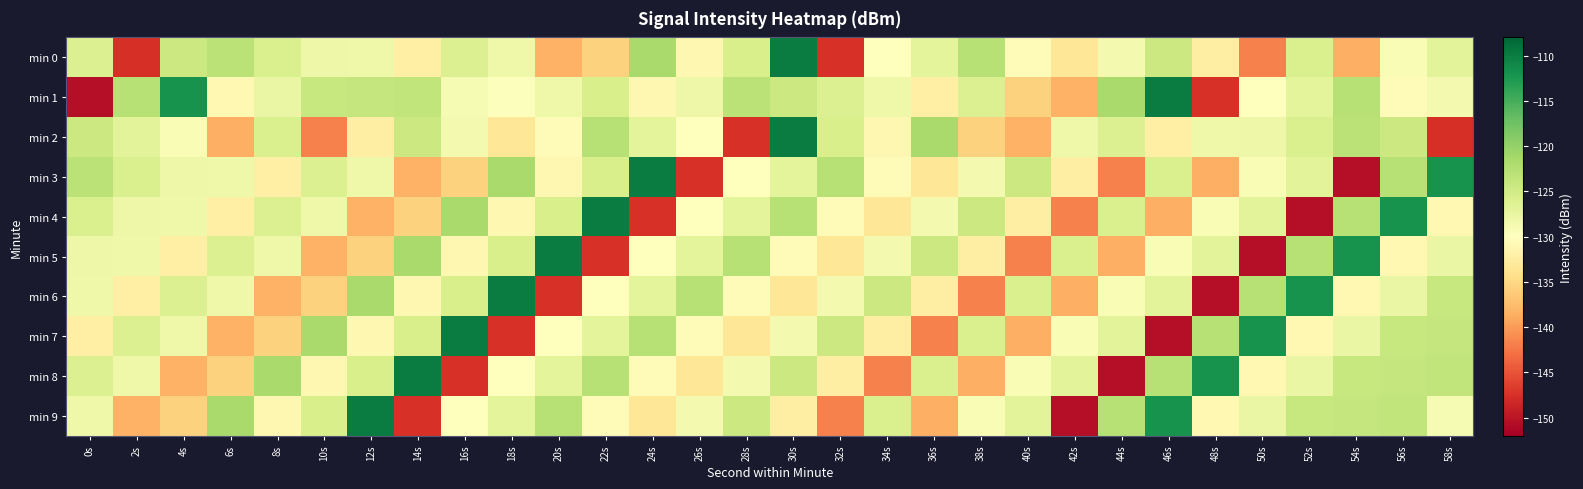

Reading left to right, transcribe all the data shown in this chart.

min 0: 0s=-126.1	2s=-147.6	4s=-124.4	6s=-123.0	8s=-125.9	10s=-128.0	12s=-128.2	14s=-132.2	16s=-126.2	18s=-128.3	20s=-138.3	22s=-135.5	24s=-121.5	26s=-131.2	28s=-125.6	30s=-110.1	32s=-147.4	34s=-130.0	36s=-127.0	38s=-122.8	40s=-130.7	42s=-133.3	44s=-128.7	46s=-124.4	48s=-132.2	50s=-141.8	52s=-125.7	54s=-138.5	56s=-129.3	58s=-126.8
min 1: 0s=-150.6	2s=-122.7	4s=-112.1	6s=-130.9	8s=-127.8	10s=-124.0	12s=-123.9	14s=-123.6	16s=-129.1	18s=-129.8	20s=-128.3	22s=-125.6	24s=-131.2	26s=-128.0	28s=-123.0	30s=-124.4	32s=-126.1	34s=-128.2	36s=-132.2	38s=-126.2	40s=-135.5	42s=-138.3	44s=-121.5	46s=-110.1	48s=-147.4	50s=-130.0	52s=-127.0	54s=-122.8	56s=-130.7	58s=-128.7
min 2: 0s=-124.4	2s=-126.8	4s=-129.3	6s=-138.5	8s=-125.7	10s=-141.8	12s=-132.2	14s=-124.4	16s=-128.7	18s=-133.3	20s=-130.7	22s=-122.8	24s=-127.0	26s=-130.0	28s=-147.4	30s=-110.1	32s=-125.6	34s=-131.2	36s=-121.5	38s=-135.5	40s=-138.3	42s=-128.3	44s=-126.2	46s=-132.2	48s=-128.2	50s=-128.0	52s=-125.9	54s=-123.0	56s=-124.4	58s=-147.6
min 3: 0s=-123.0	2s=-125.9	4s=-128.0	6s=-128.2	8s=-132.2	10s=-126.2	12s=-128.3	14s=-138.3	16s=-135.5	18s=-121.5	20s=-131.2	22s=-125.6	24s=-110.1	26s=-147.4	28s=-130.0	30s=-127.0	32s=-122.8	34s=-130.7	36s=-133.3	38s=-128.7	40s=-124.4	42s=-132.2	44s=-141.8	46s=-125.7	48s=-138.5	50s=-129.3	52s=-126.8	54s=-150.6	56s=-122.7	58s=-112.1
min 4: 0s=-125.9	2s=-128.0	4s=-128.2	6s=-132.2	8s=-126.2	10s=-128.3	12s=-138.3	14s=-135.5	16s=-121.5	18s=-131.2	20s=-125.6	22s=-110.1	24s=-147.4	26s=-130.0	28s=-127.0	30s=-122.8	32s=-130.7	34s=-133.3	36s=-128.7	38s=-124.4	40s=-132.2	42s=-141.8	44s=-125.7	46s=-138.5	48s=-129.3	50s=-126.8	52s=-150.6	54s=-122.7	56s=-112.1	58s=-130.9
min 5: 0s=-128.0	2s=-128.2	4s=-132.2	6s=-126.2	8s=-128.3	10s=-138.3	12s=-135.5	14s=-121.5	16s=-131.2	18s=-125.6	20s=-110.1	22s=-147.4	24s=-130.0	26s=-127.0	28s=-122.8	30s=-130.7	32s=-133.3	34s=-128.7	36s=-124.4	38s=-132.2	40s=-141.8	42s=-125.7	44s=-138.5	46s=-129.3	48s=-126.8	50s=-150.6	52s=-122.7	54s=-112.1	56s=-130.9	58s=-127.8
min 6: 0s=-128.2	2s=-132.2	4s=-126.2	6s=-128.3	8s=-138.3	10s=-135.5	12s=-121.5	14s=-131.2	16s=-125.6	18s=-110.1	20s=-147.4	22s=-130.0	24s=-127.0	26s=-122.8	28s=-130.7	30s=-133.3	32s=-128.7	34s=-124.4	36s=-132.2	38s=-141.8	40s=-125.7	42s=-138.5	44s=-129.3	46s=-126.8	48s=-150.6	50s=-122.7	52s=-112.1	54s=-130.9	56s=-127.8	58s=-124.0
min 7: 0s=-132.2	2s=-126.2	4s=-128.3	6s=-138.3	8s=-135.5	10s=-121.5	12s=-131.2	14s=-125.6	16s=-110.1	18s=-147.4	20s=-130.0	22s=-127.0	24s=-122.8	26s=-130.7	28s=-133.3	30s=-128.7	32s=-124.4	34s=-132.2	36s=-141.8	38s=-125.7	40s=-138.5	42s=-129.3	44s=-126.8	46s=-150.6	48s=-122.7	50s=-112.1	52s=-130.9	54s=-127.8	56s=-124.0	58s=-123.9
min 8: 0s=-126.2	2s=-128.3	4s=-138.3	6s=-135.5	8s=-121.5	10s=-131.2	12s=-125.6	14s=-110.1	16s=-147.4	18s=-130.0	20s=-127.0	22s=-122.8	24s=-130.7	26s=-133.3	28s=-128.7	30s=-124.4	32s=-132.2	34s=-141.8	36s=-125.7	38s=-138.5	40s=-129.3	42s=-126.8	44s=-150.6	46s=-122.7	48s=-112.1	50s=-130.9	52s=-127.8	54s=-124.0	56s=-123.9	58s=-123.6
min 9: 0s=-128.3	2s=-138.3	4s=-135.5	6s=-121.5	8s=-131.2	10s=-125.6	12s=-110.1	14s=-147.4	16s=-130.0	18s=-127.0	20s=-122.8	22s=-130.7	24s=-133.3	26s=-128.7	28s=-124.4	30s=-132.2	32s=-141.8	34s=-125.7	36s=-138.5	38s=-129.3	40s=-126.8	42s=-150.6	44s=-122.7	46s=-112.1	48s=-130.9	50s=-127.8	52s=-124.0	54s=-123.9	56s=-123.6	58s=-129.1